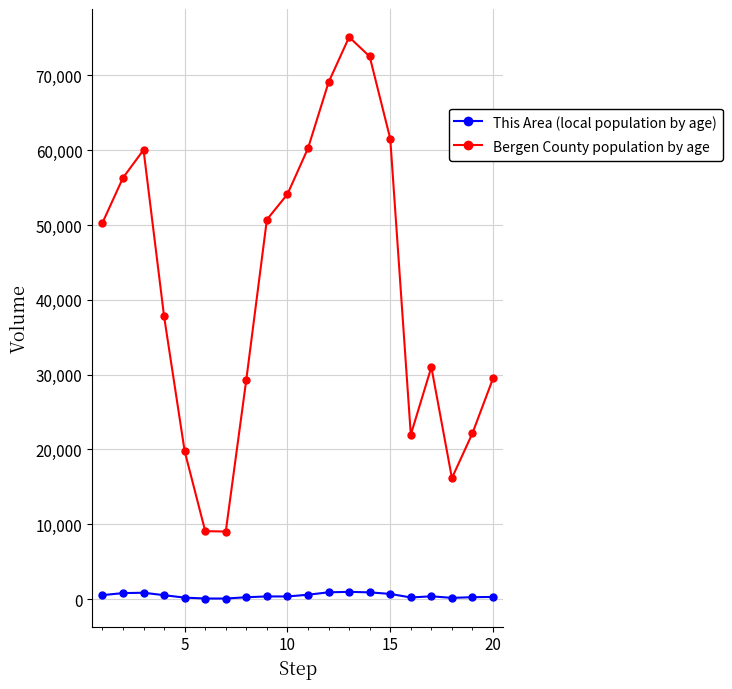

True or false: This Area (local population by age) has more than 0 points higher than both neighbors.

True